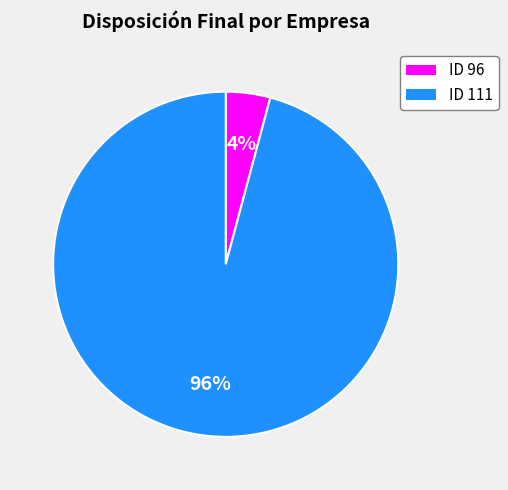

How many slices are in this pie chart?

2